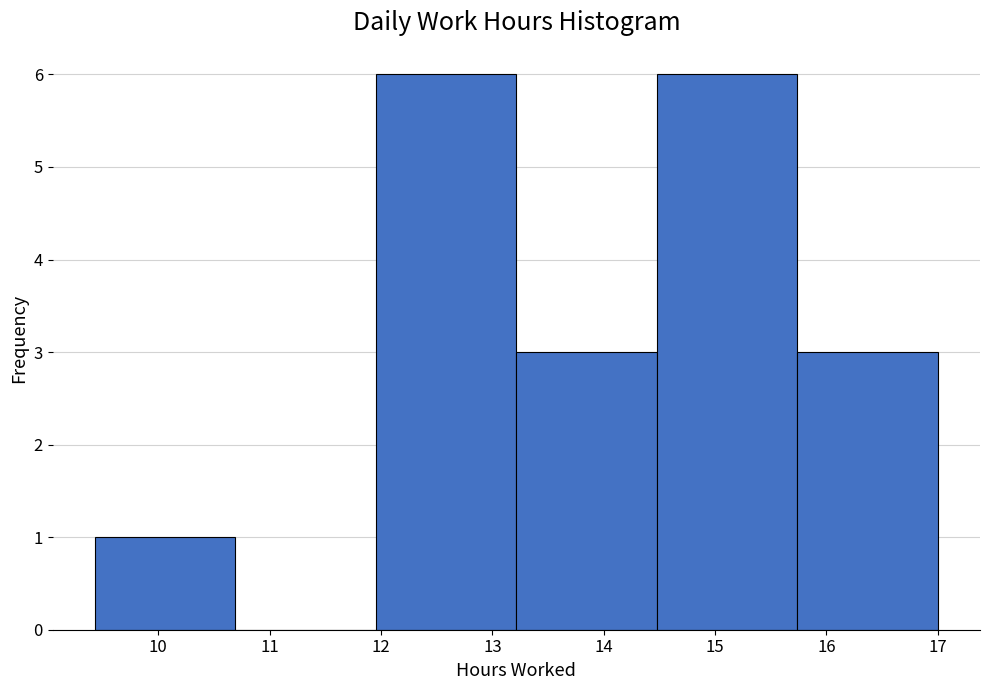

Reading left to right, list every bar in this chart as the range it spans on the x-axis followed by its height. Neither the bar edges nor the heights are printed on the chart, so give them approximately, as read against the axes.

9.4 to 10.7: 1
10.7 to 12.0: 0
12.0 to 13.2: 6
13.2 to 14.5: 3
14.5 to 15.7: 6
15.7 to 17.0: 3